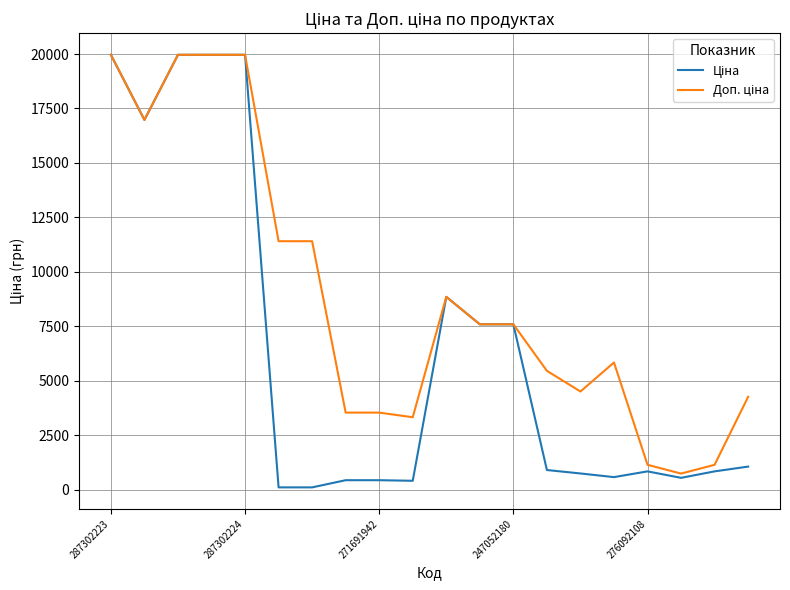

Does the chart display data point markers on the line(s)?

No